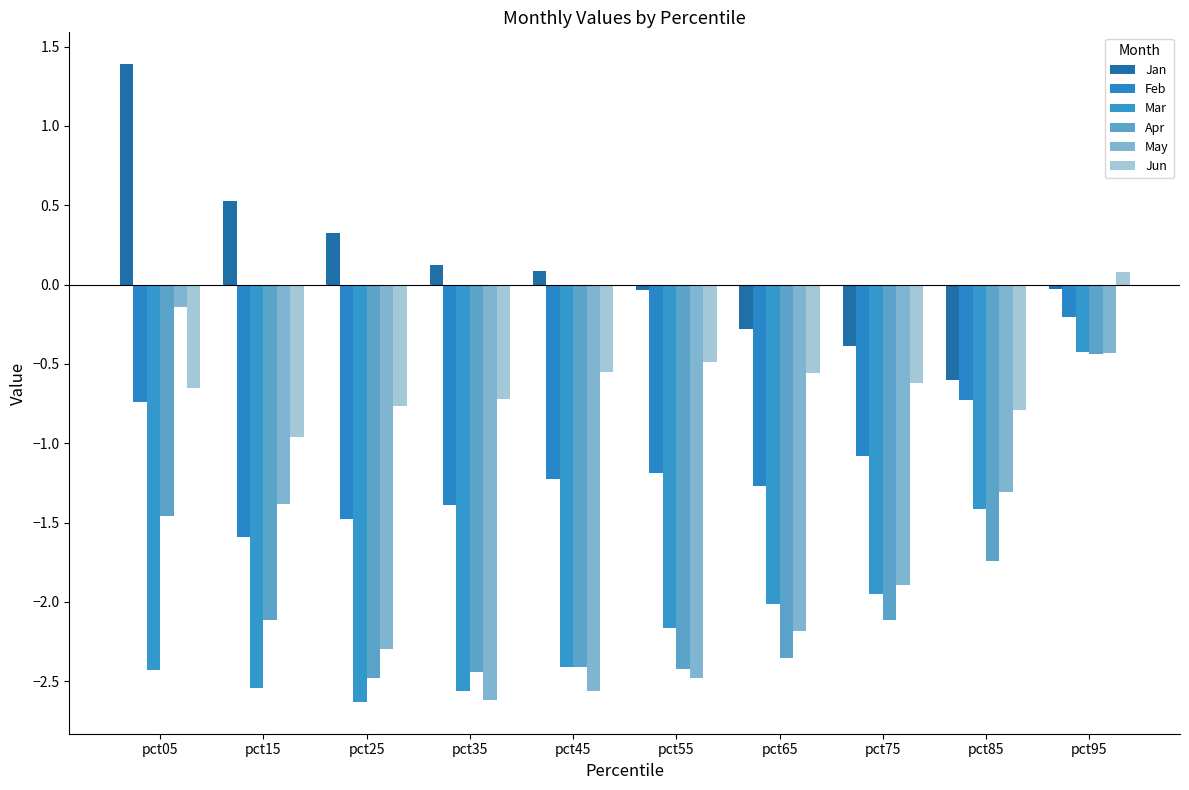

What are all the series names shown in the legend?

Jan, Feb, Mar, Apr, May, Jun